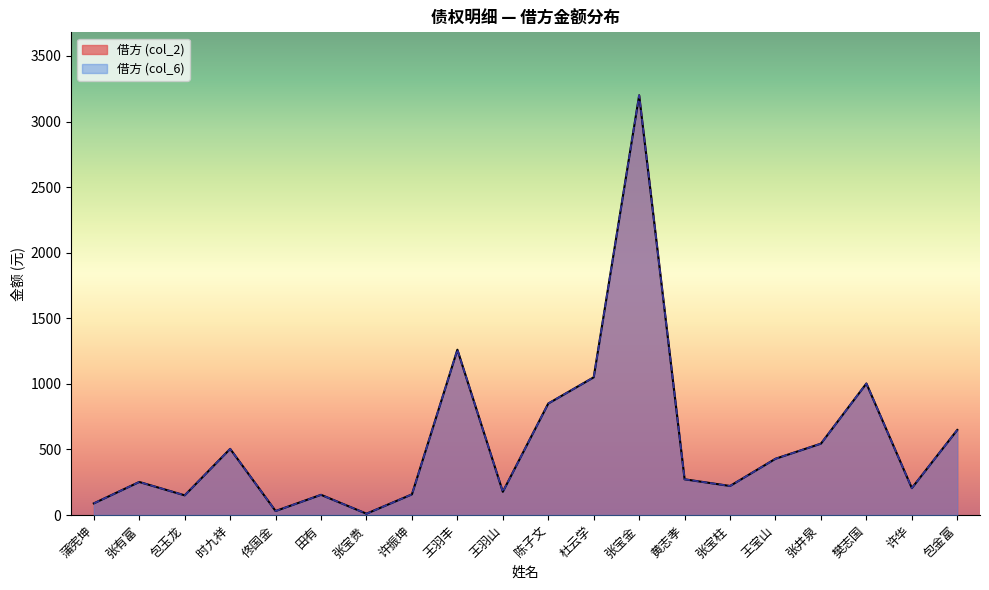

At which label does 借方 (col_2) first exceed 272?

时九祥